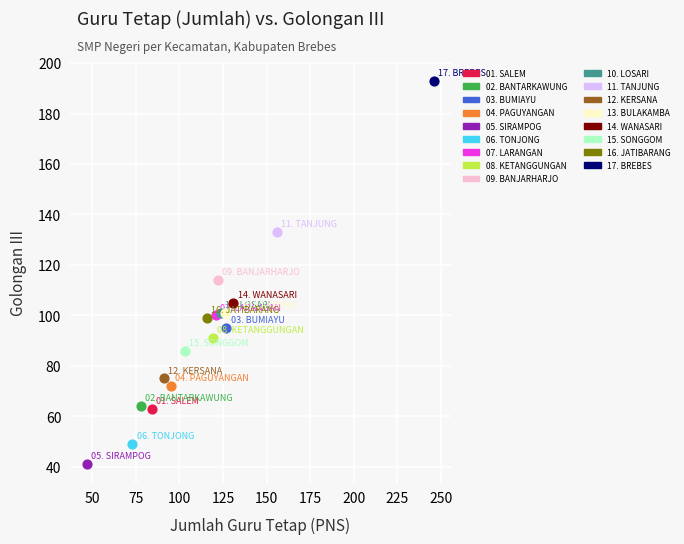

What are all the series names shown in the legend?

01. SALEM, 02. BANTARKAWUNG, 03. BUMIAYU, 04. PAGUYANGAN, 05. SIRAMPOG, 06. TONJONG, 07. LARANGAN, 08. KETANGGUNGAN, 09. BANJARHARJO, 10. LOSARI, 11. TANJUNG, 12. KERSANA, 13. BULAKAMBA, 14. WANASARI, 15. SONGGOM, 16. JATIBARANG, 17. BREBES